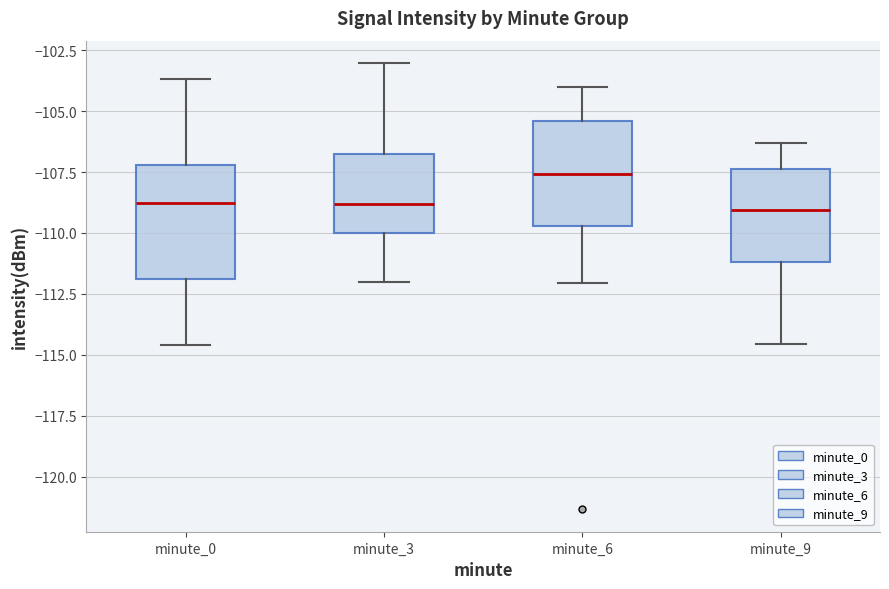

Reading left to right, read every box against the y-axis: the position of its median line, the range the box covers, and the ends of its whiskers. The values are not printed on the chart, so give them approximately, as read against the axis.

minute_0: median -109.0, box -112.0 to -107.0, whiskers -114.5 to -103.5
minute_3: median -109.0, box -110.0 to -107.0, whiskers -112.0 to -103.0
minute_6: median -107.5, box -109.5 to -105.5, whiskers -112.0 to -104.0
minute_9: median -109.0, box -111.0 to -107.5, whiskers -114.5 to -106.5